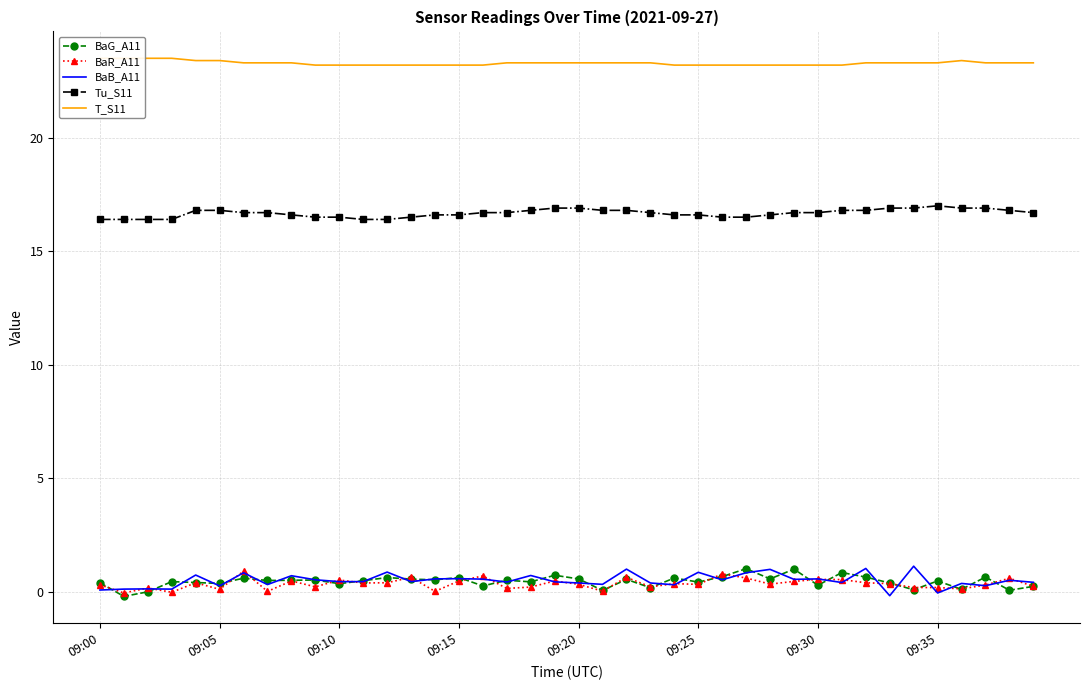

True or false: T_S11 and Tu_S11 cross at least once.

False